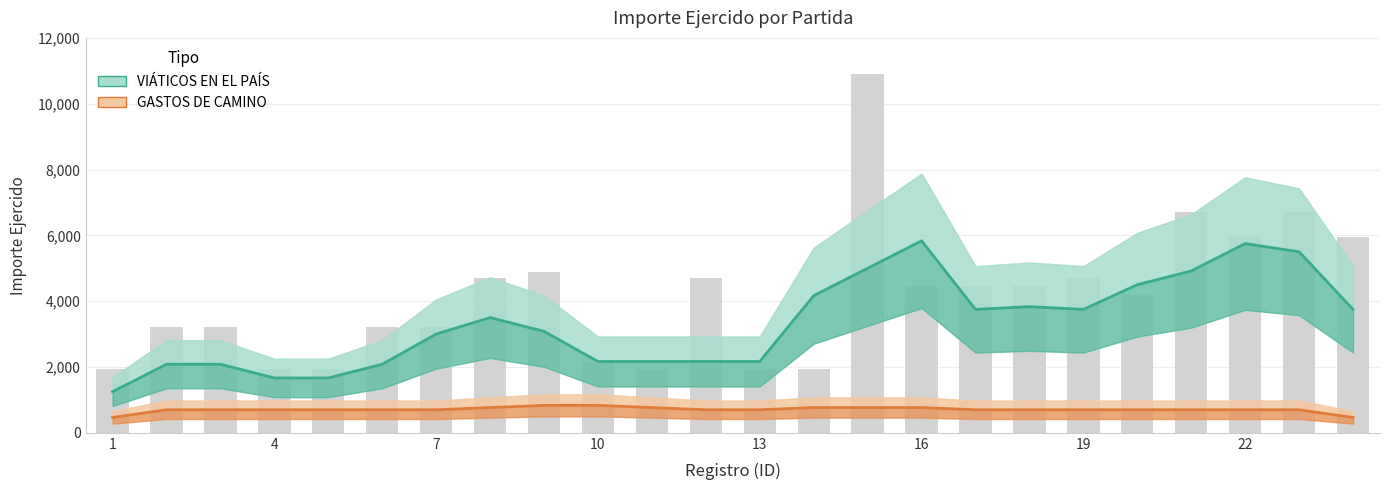

List the series in order of their peak value, highest first.

VIÁTICOS EN EL PAÍS, GASTOS DE CAMINO